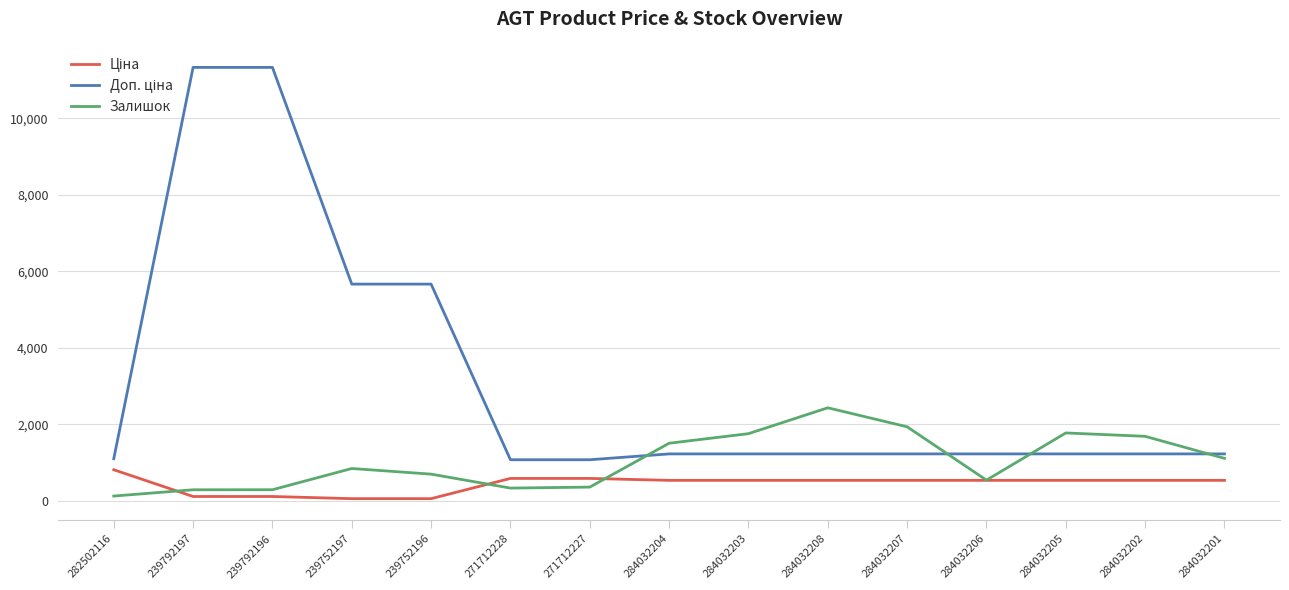

What is the greatest value displayed?

11334.0